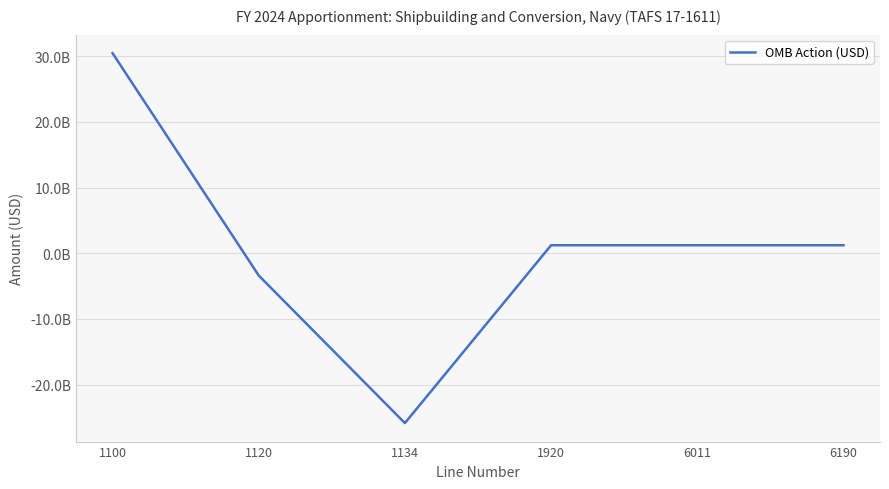

Is this an area chart (filled region under the line)?

No